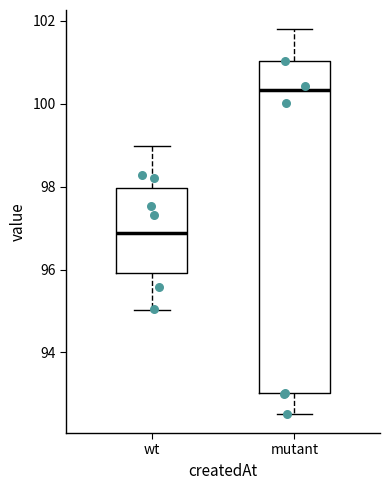

Reading left to right, transcribe this box plot: for each box, give where its median line is, the range the box spans, and where its two whiskers end, as read against the y-axis. The values are not printed on the chart, so give them approximately, as read against the axis.

wt: median 96.8, box 96.0 to 98.0, whiskers 95.0 to 99.0
mutant: median 100.4, box 93.0 to 101.0, whiskers 92.6 to 101.8